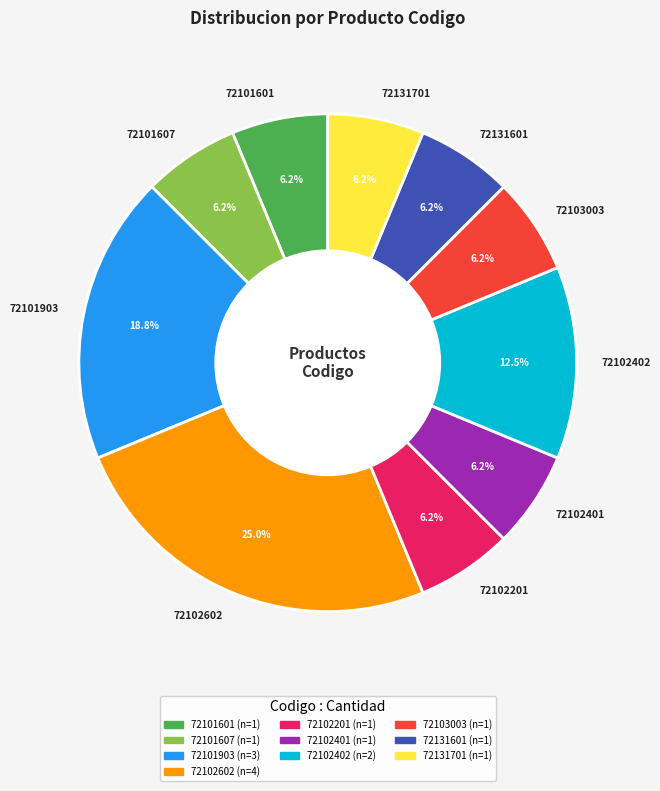

To the nearest percent, what is the difference between the 72102602 and 72103003 slice percentages?

19%